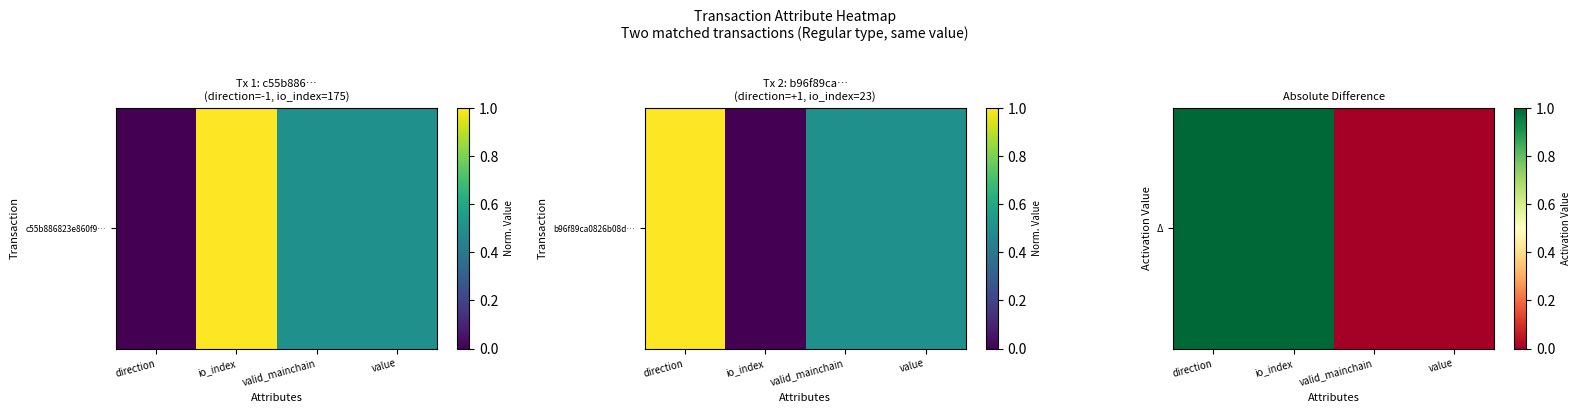

What is the sum of all values?

2